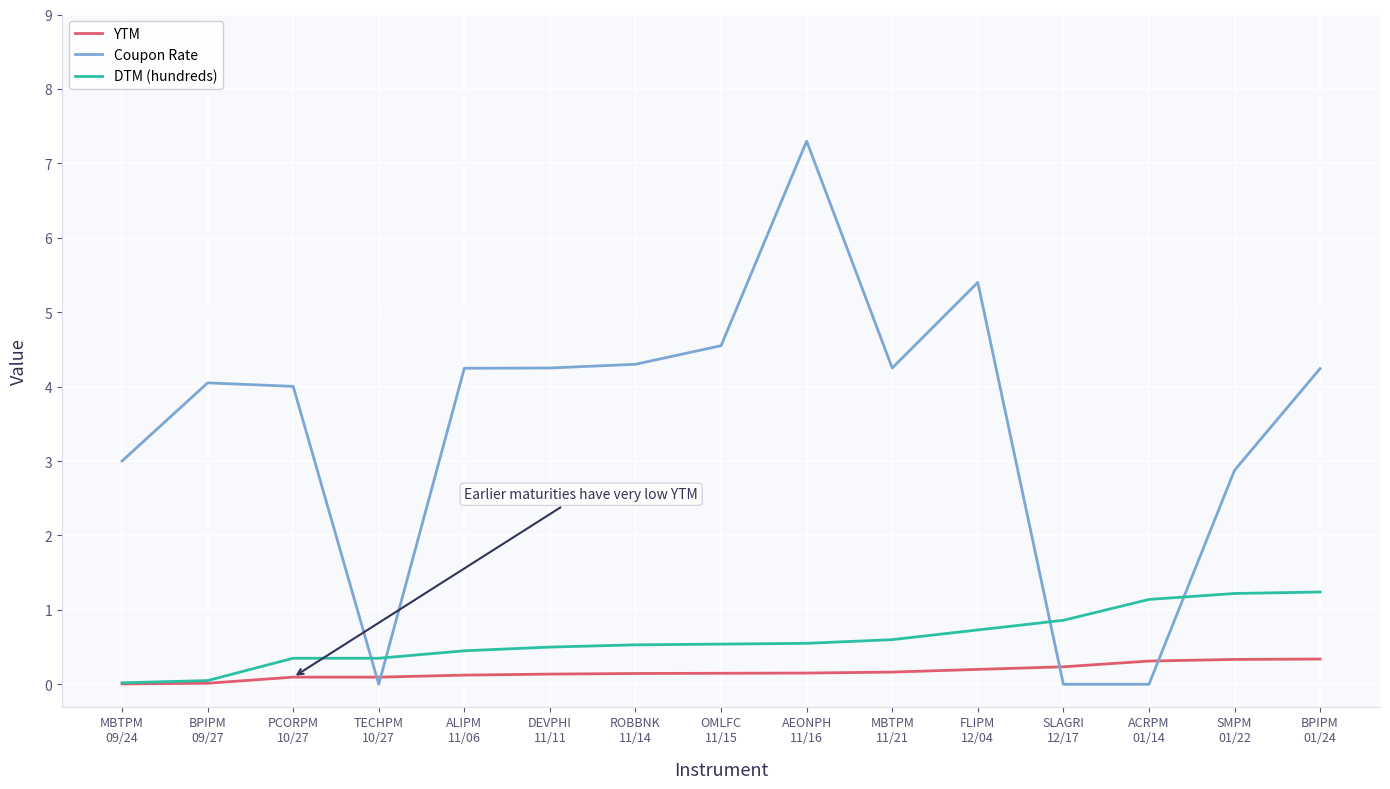

How many lines are shown in the chart?

3